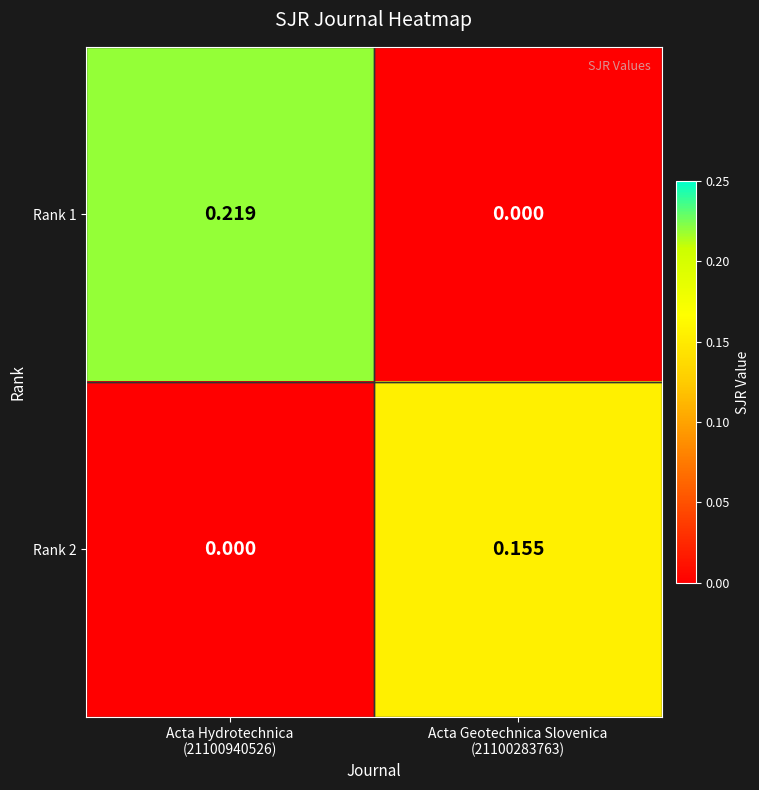

Which series has the widest spread of values?

Rank 1